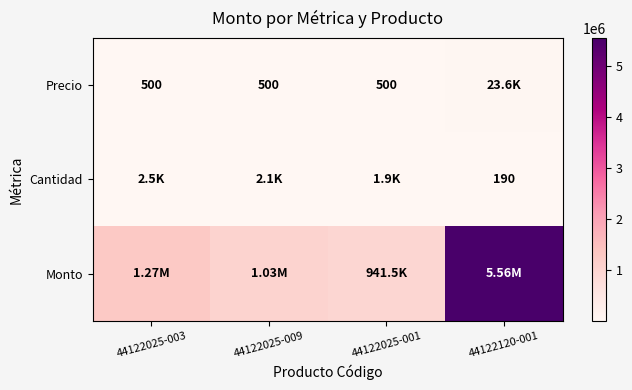

Is the value of Cantidad at 44122120-001 greater than the value of Precio at 44122025-001?

No